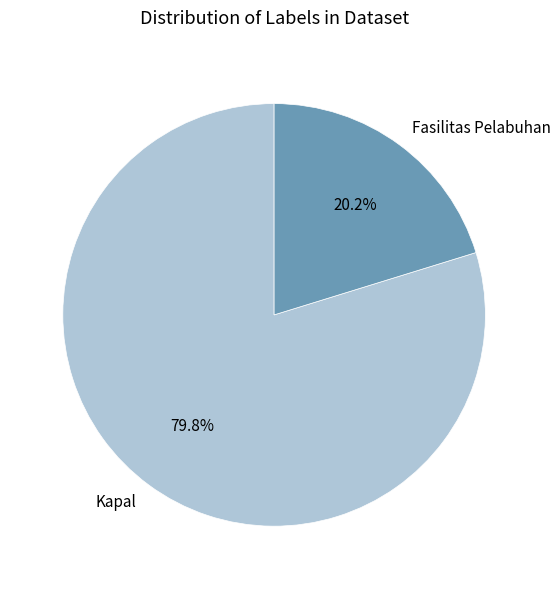

To the nearest percent, what is the average slice percentage?

50%